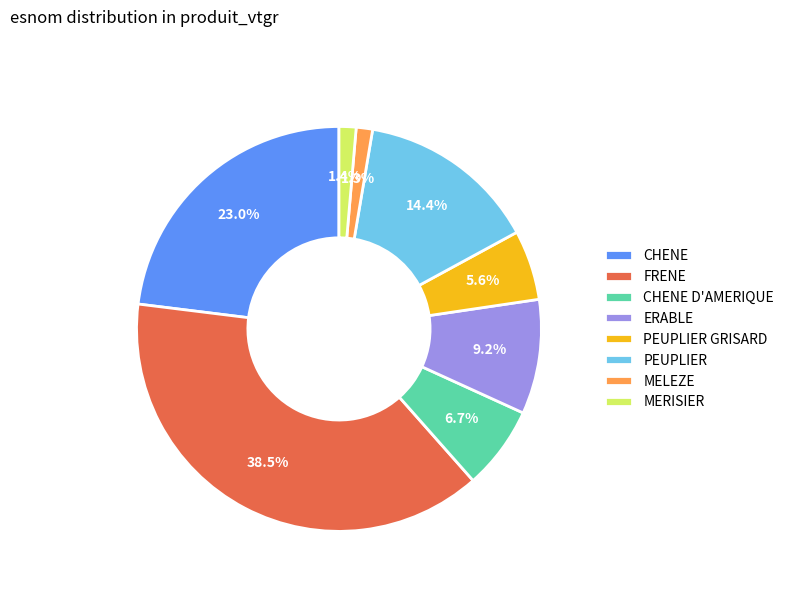

True or false: CHENE D'AMERIQUE accounts for 1% of the total.

False